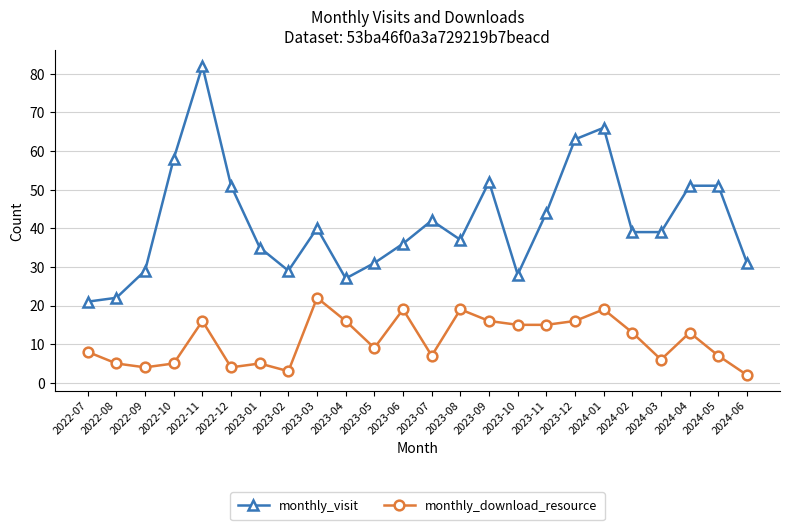

Which series changed the most between 2024-01 and 2024-03?

monthly_visit